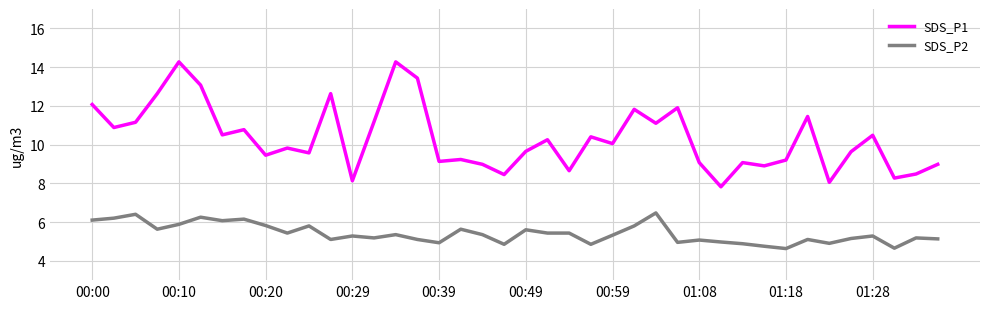

List the series in order of their overall mean, highest first.

SDS_P1, SDS_P2